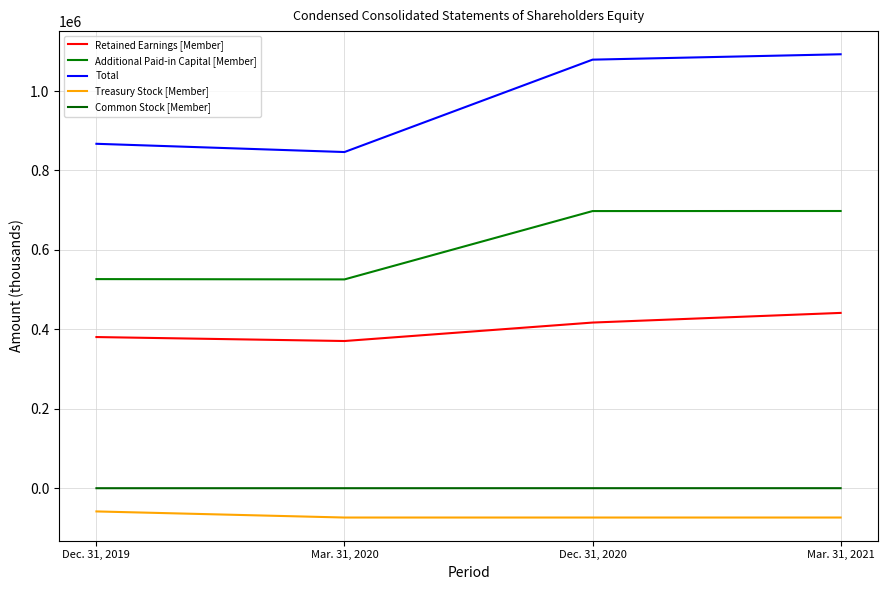

How many lines are shown in the chart?

5